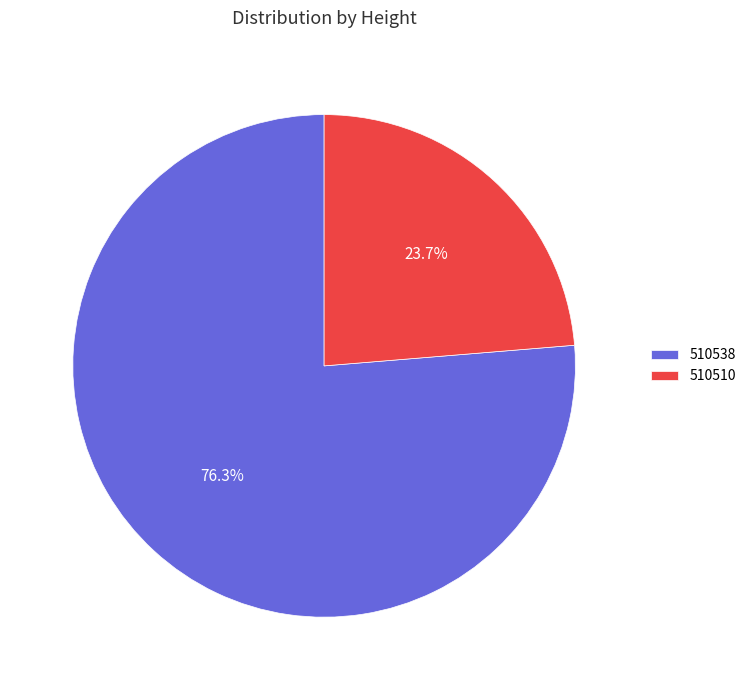

To the nearest percent, what is the difference between the largest and smallest slice percentages?

53%